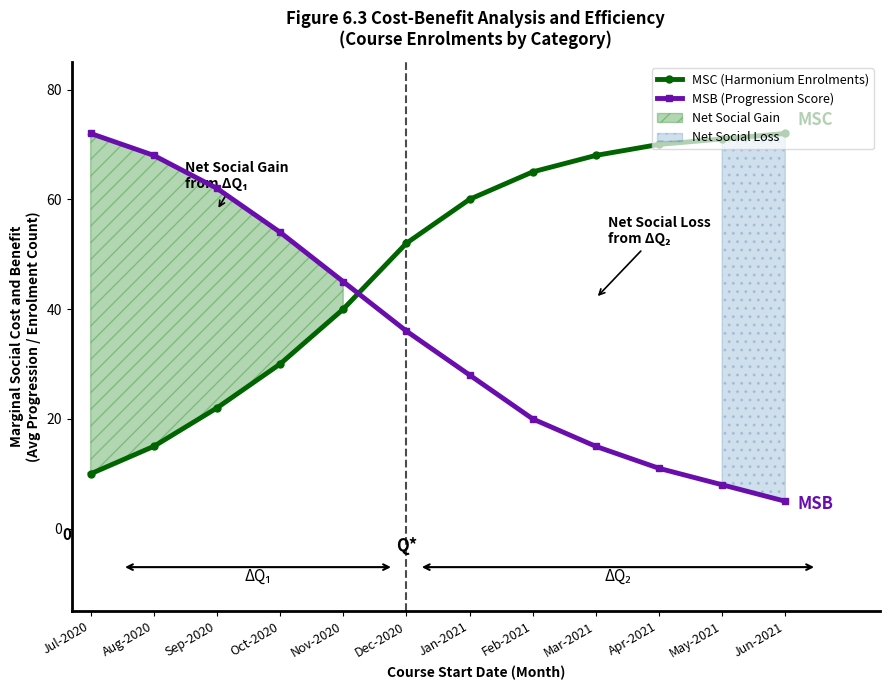

At which label does MSB (Progression Score) first exceed 36?

Jul-2020